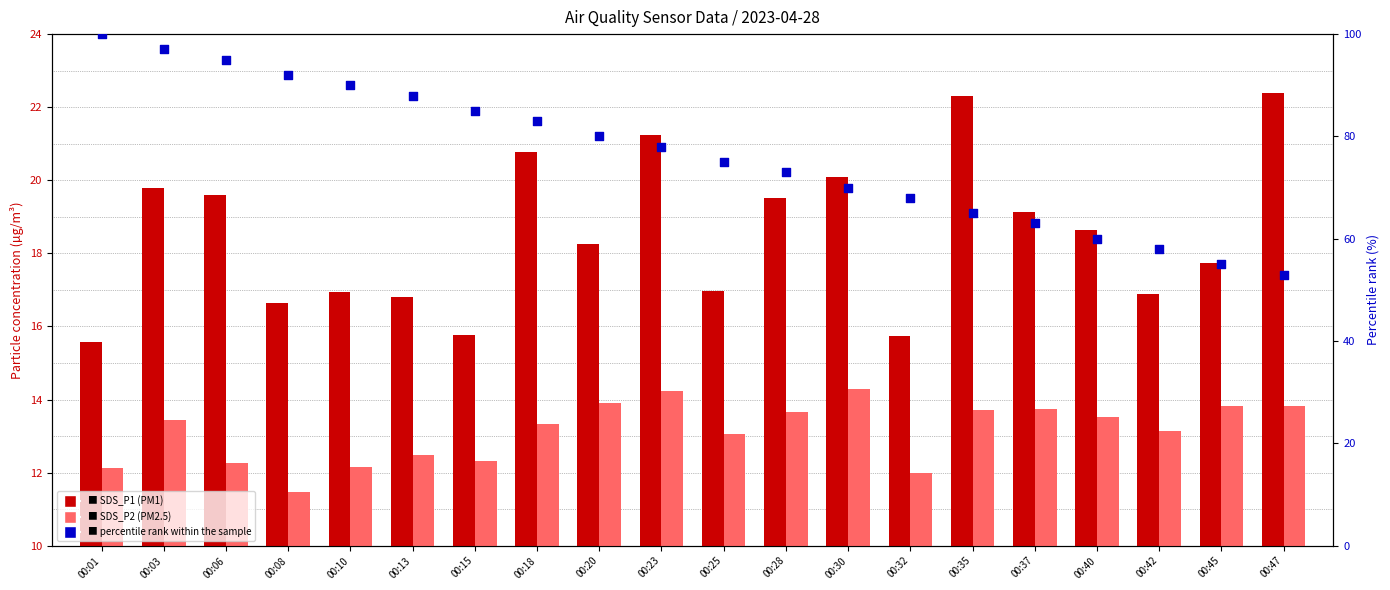

Which series contains the highest Y value?

percentile rank within sample